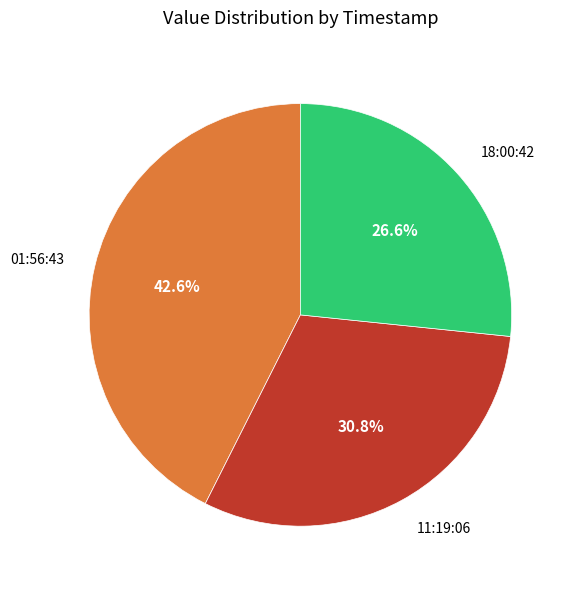

What portion of the pie excludes 18:00:42?

73.4%